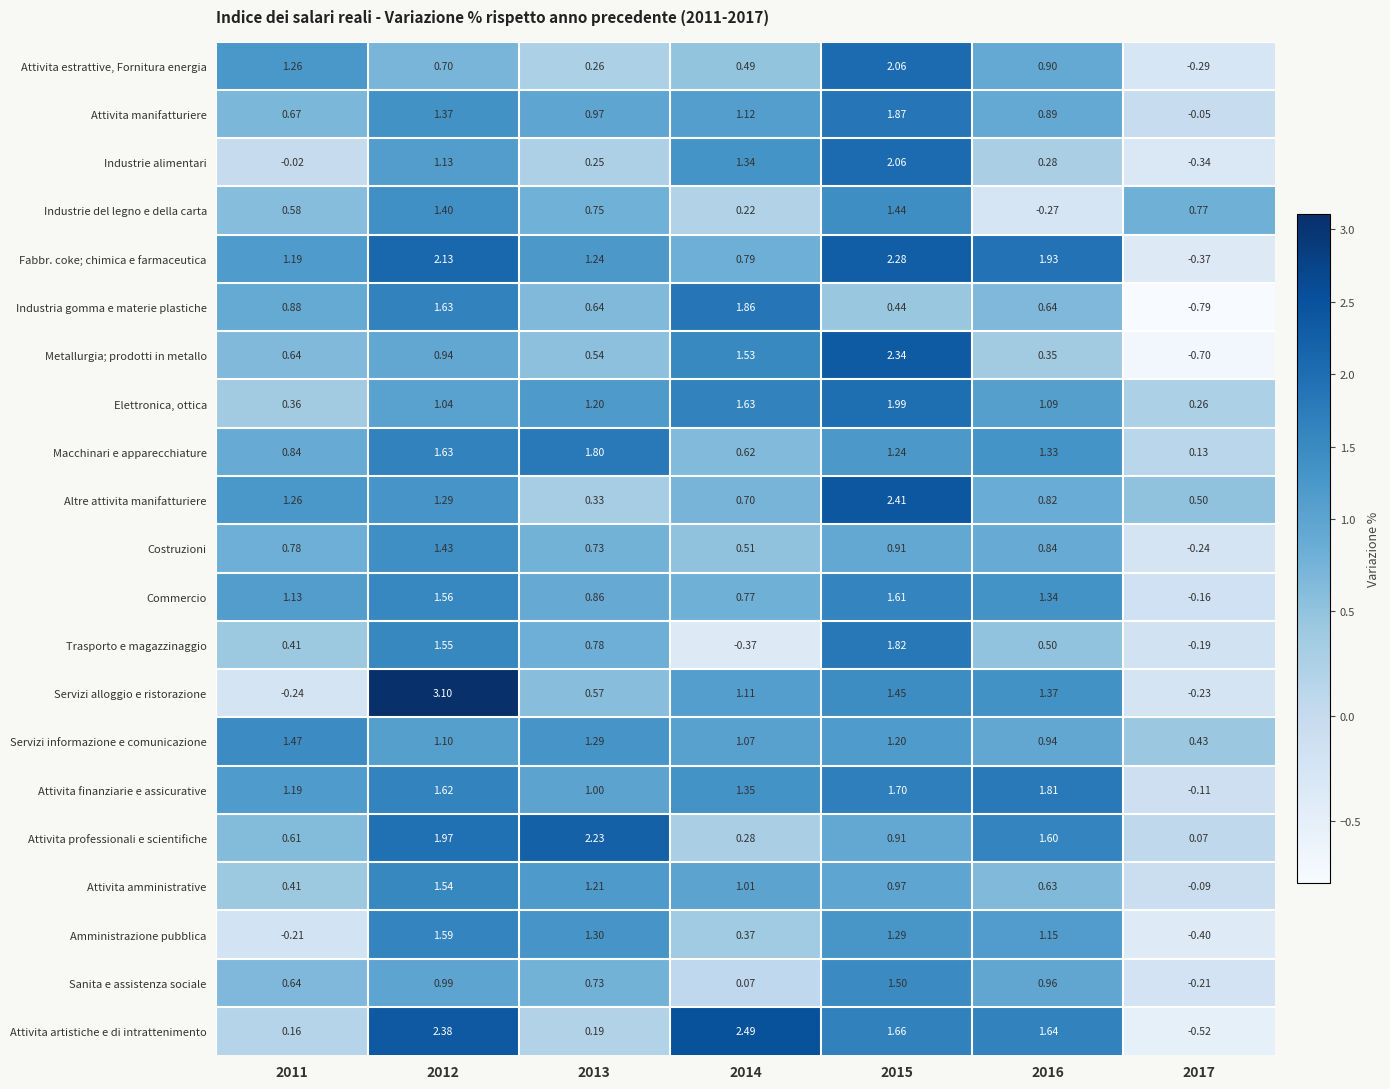

At which category does the chart reach its peak across all series?

2012